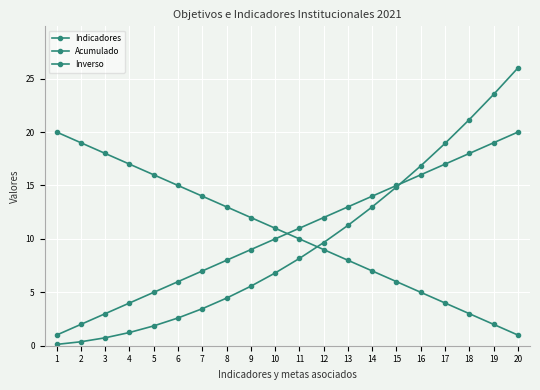

Between which two adjacent categories do Inverso and Indicadores first intersect?

10 and 11